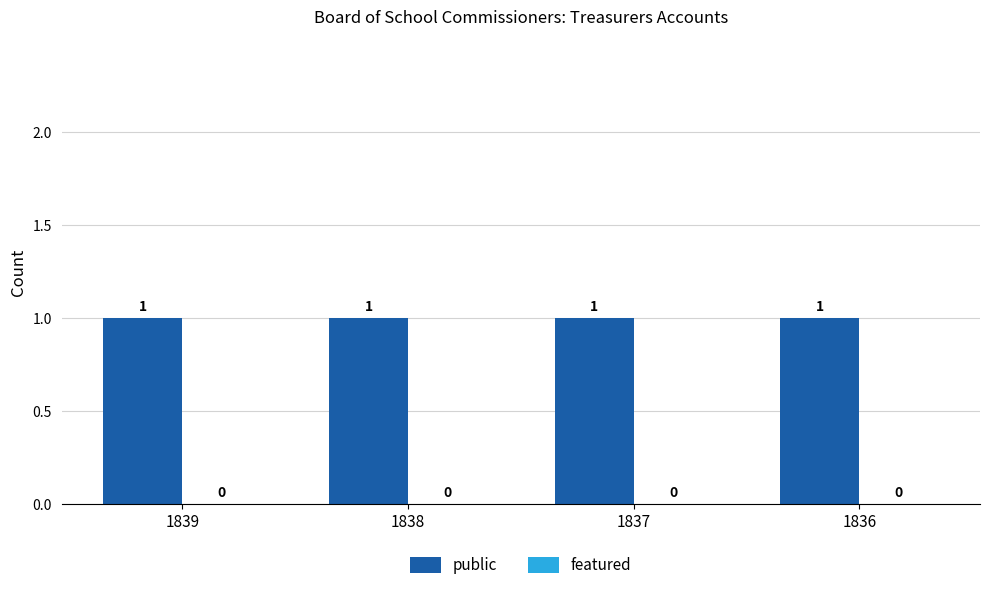

What is the greatest value displayed?

1